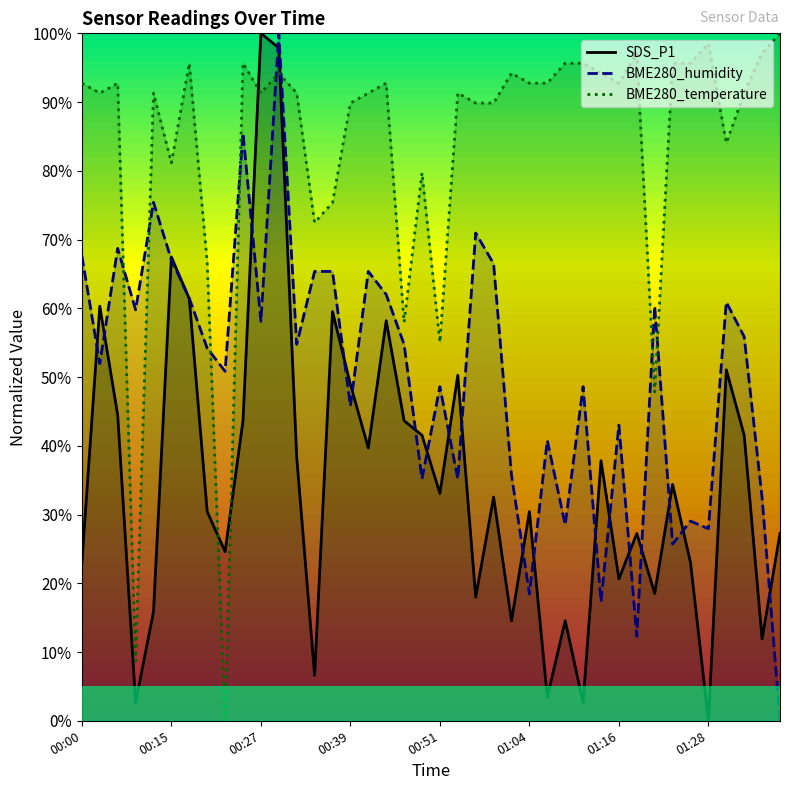

At how many categories does at least one series exceed 56?

38